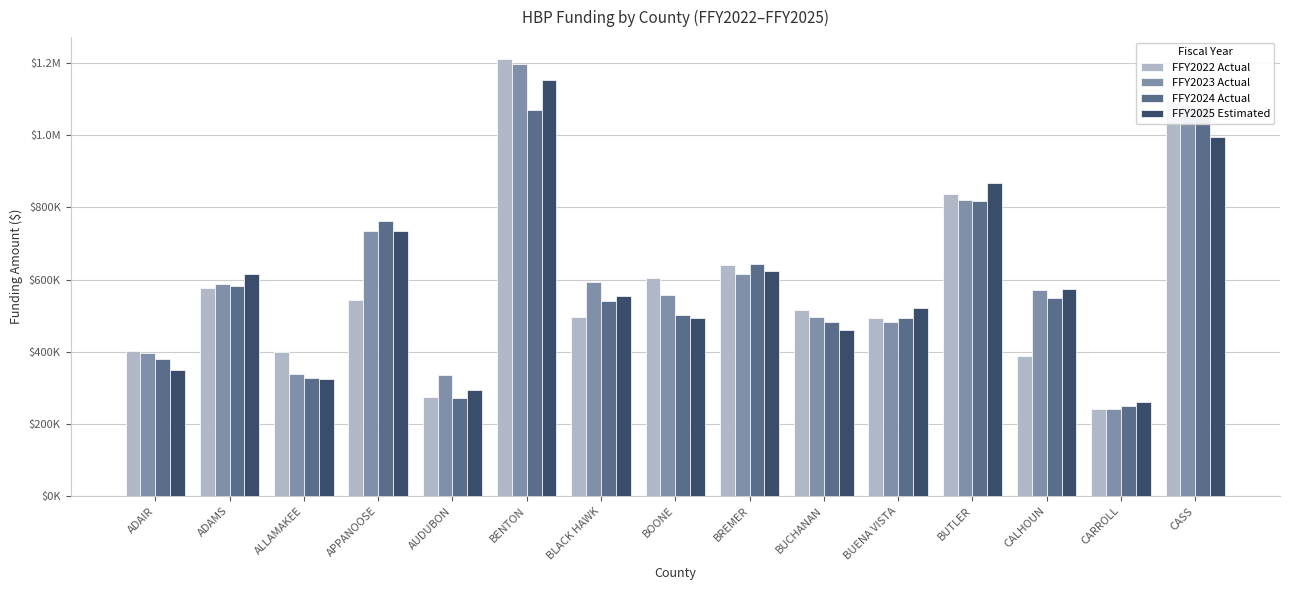

What is the difference between the second highest and minimum values in the FFY2022 Actual series?

851410.2